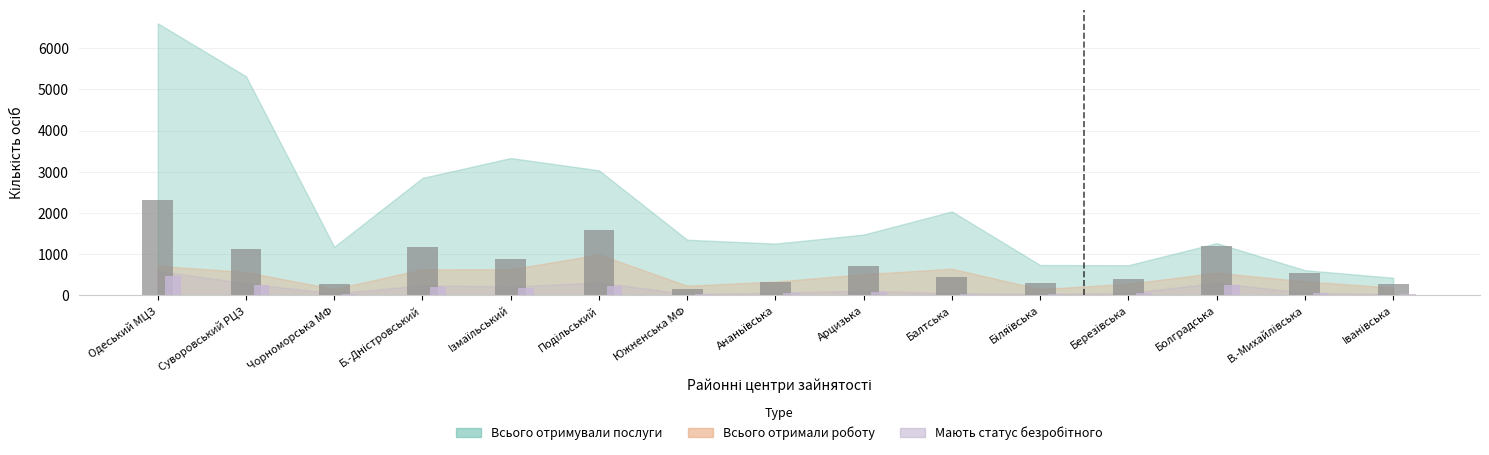

At which category is the sum across all series the highest?

Одеський МЦЗ